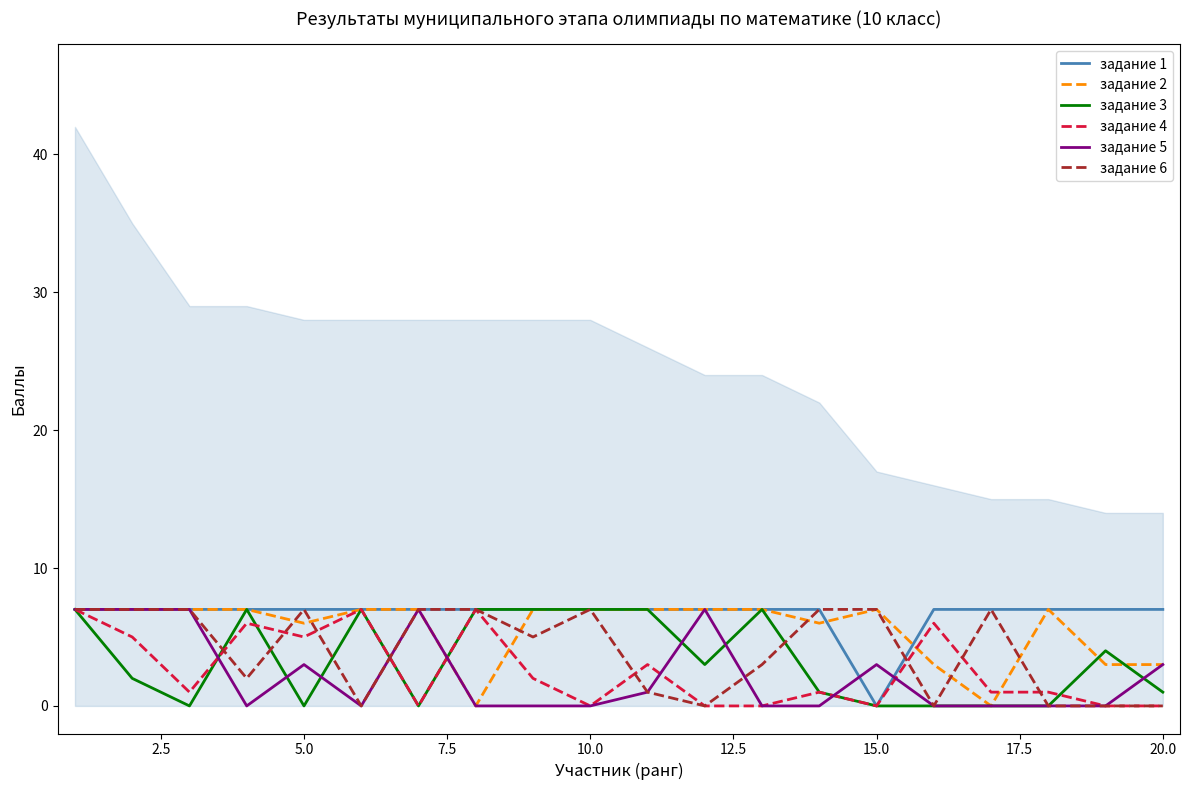

At 17, list the series in order from largest to smallest.

задание 1, задание 2, задание 4, задание 3, задание 5, задание 6